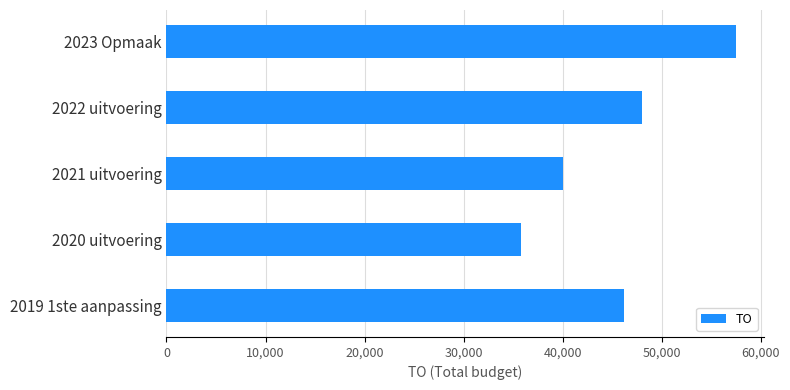

Reading top to bottom, list all the values displayed in this chart.

57451	48038	40074	35789	46182